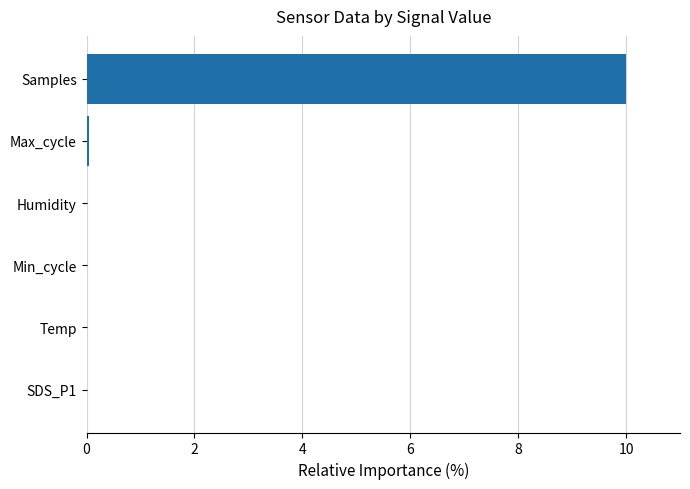

What is the maximum value shown in the chart?

10.0